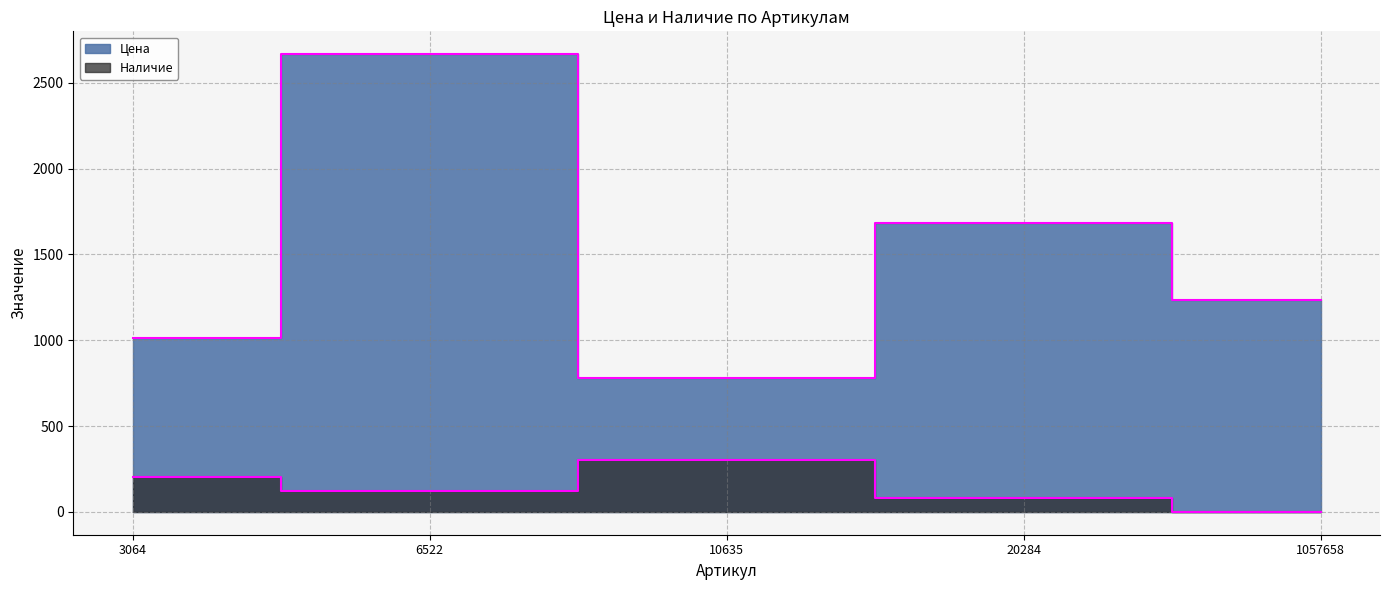

At which category does Наличие reach its first local valley?

6522